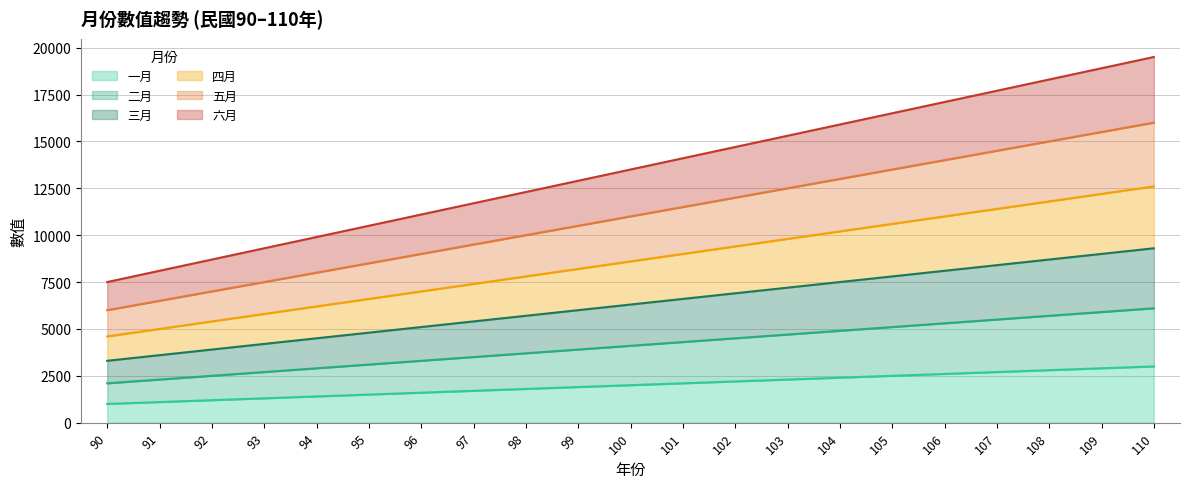

True or false: 三月 and 五月 intersect in this chart.

False